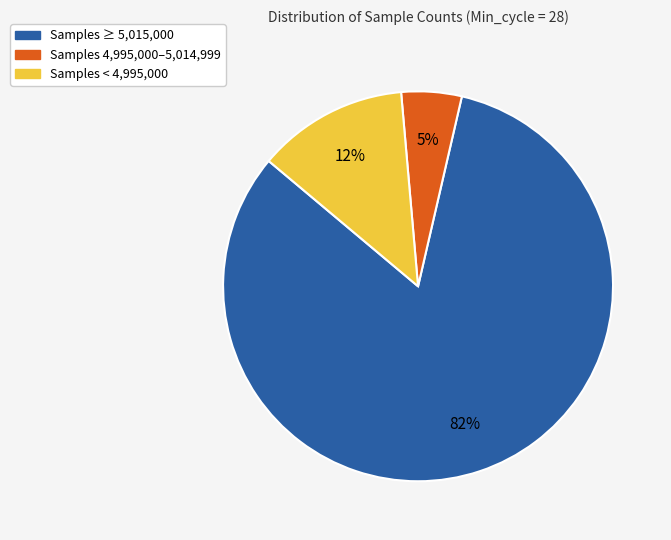

How many segments does this pie chart have?

3